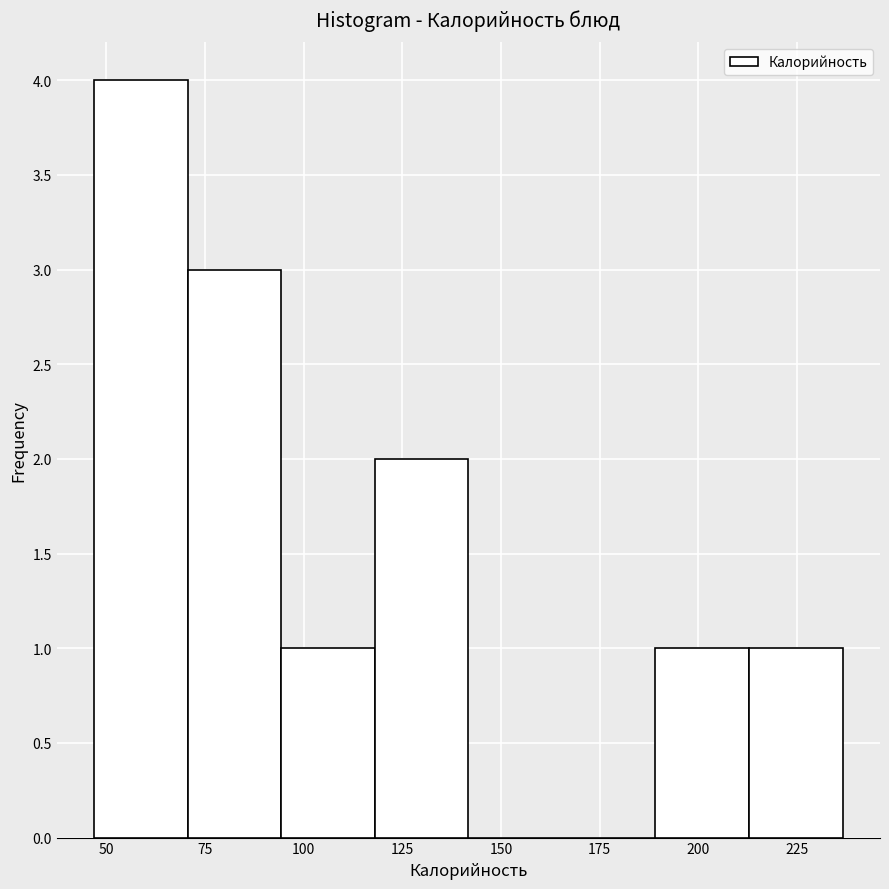

How tall is the bar that spans 190 to 215 on the x-axis? Neither the bar edges nor the heights are printed on the chart, so give them approximately, as read against the axes.

1